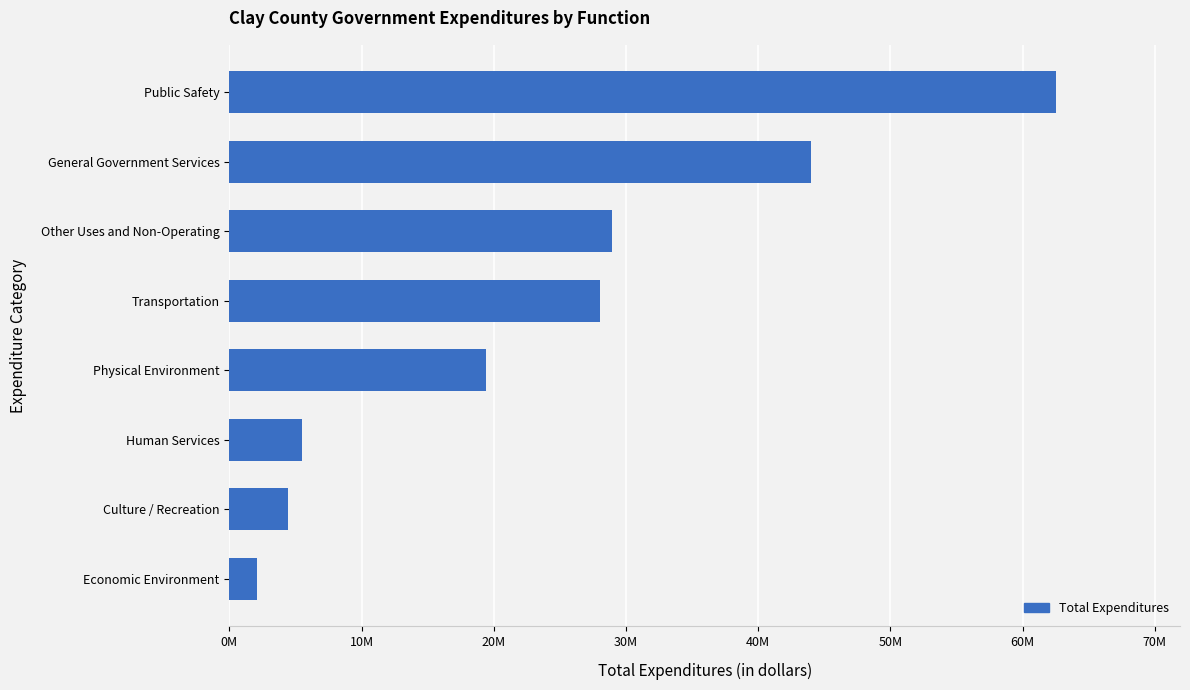

List the labels in order of value, largest first.

Public Safety, General Government Services, Other Uses and Non-Operating, Transportation, Physical Environment, Human Services, Culture / Recreation, Economic Environment